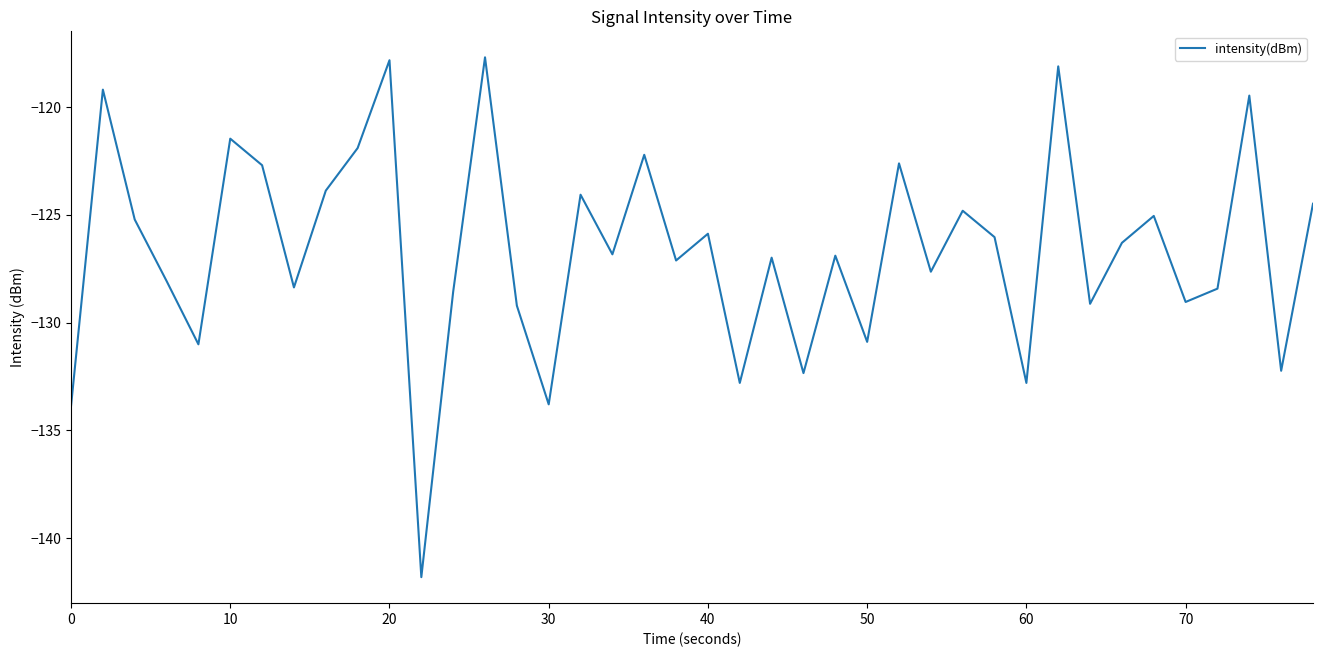

What is the difference between the maximum and minimum values?

24.1